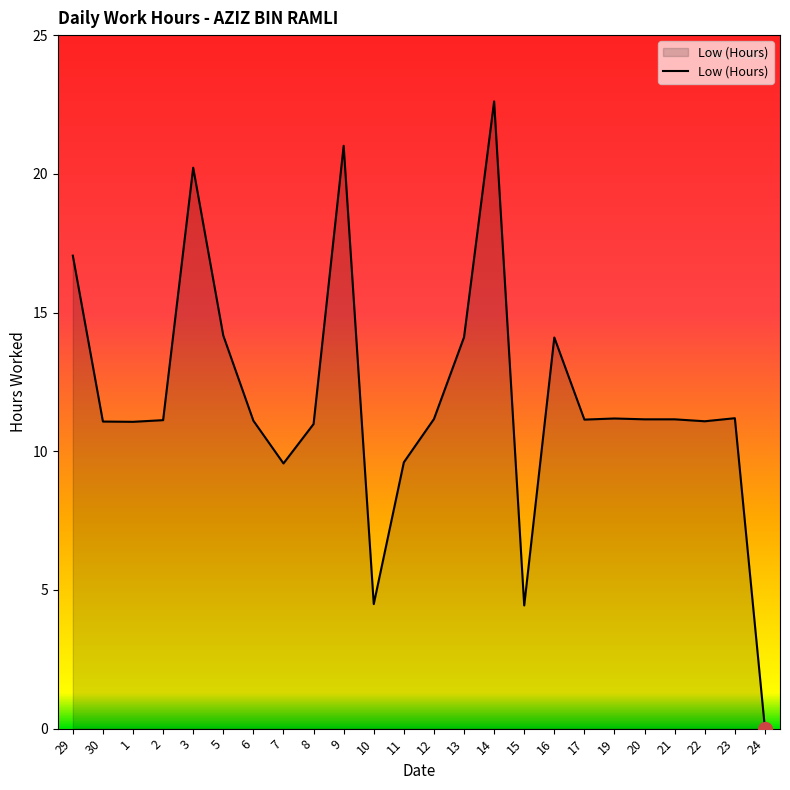

What value does the data have at 30?

11.1